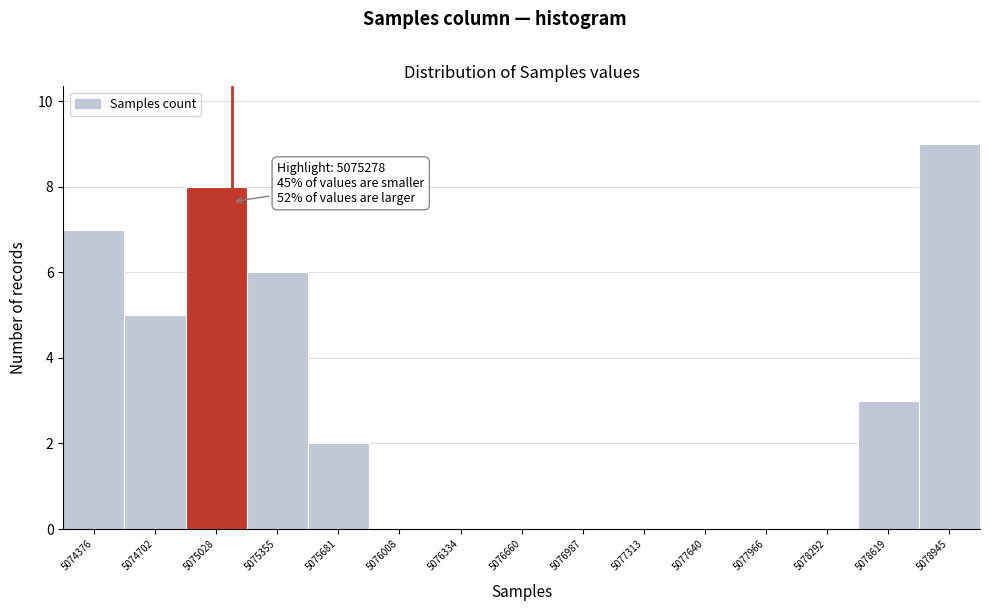

Reading left to right, extract all data points from this chart.

5074376=7	5074702=5	5075028=8	5075355=6	5075681=2	5076008=0	5076334=0	5076660=0	5076987=0	5077313=0	5077640=0	5077966=0	5078292=0	5078619=3	5078945=9